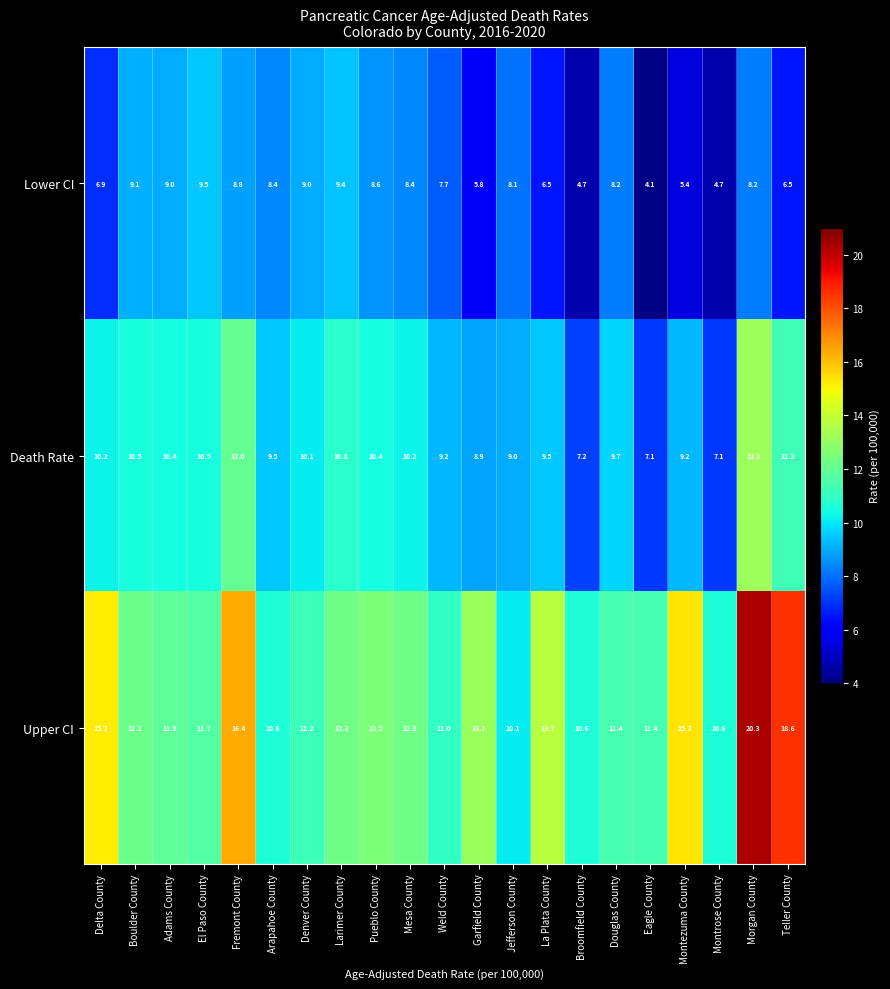

Between Adams County and Weld County, which series saw the biggest shift?

Lower CI